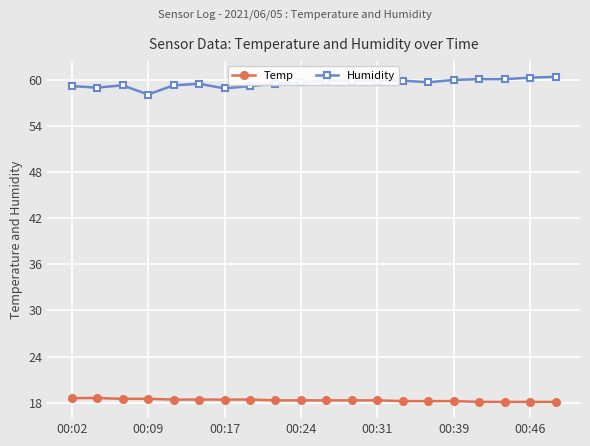

True or false: Humidity and Temp cross at least once.

False